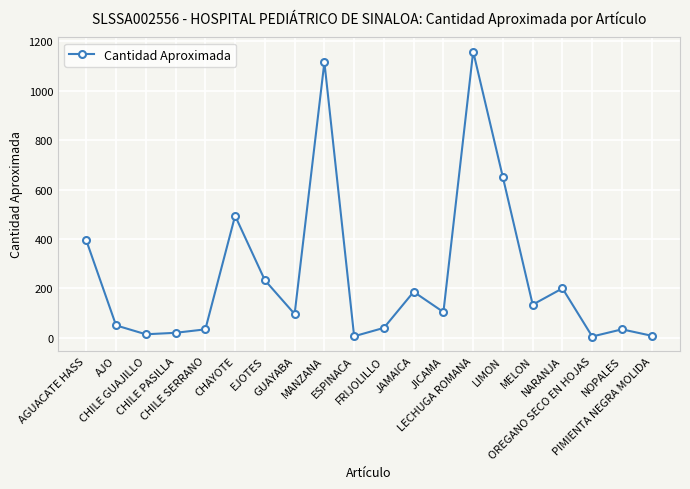

What is the approximate value at FRIJOLILLO?

40